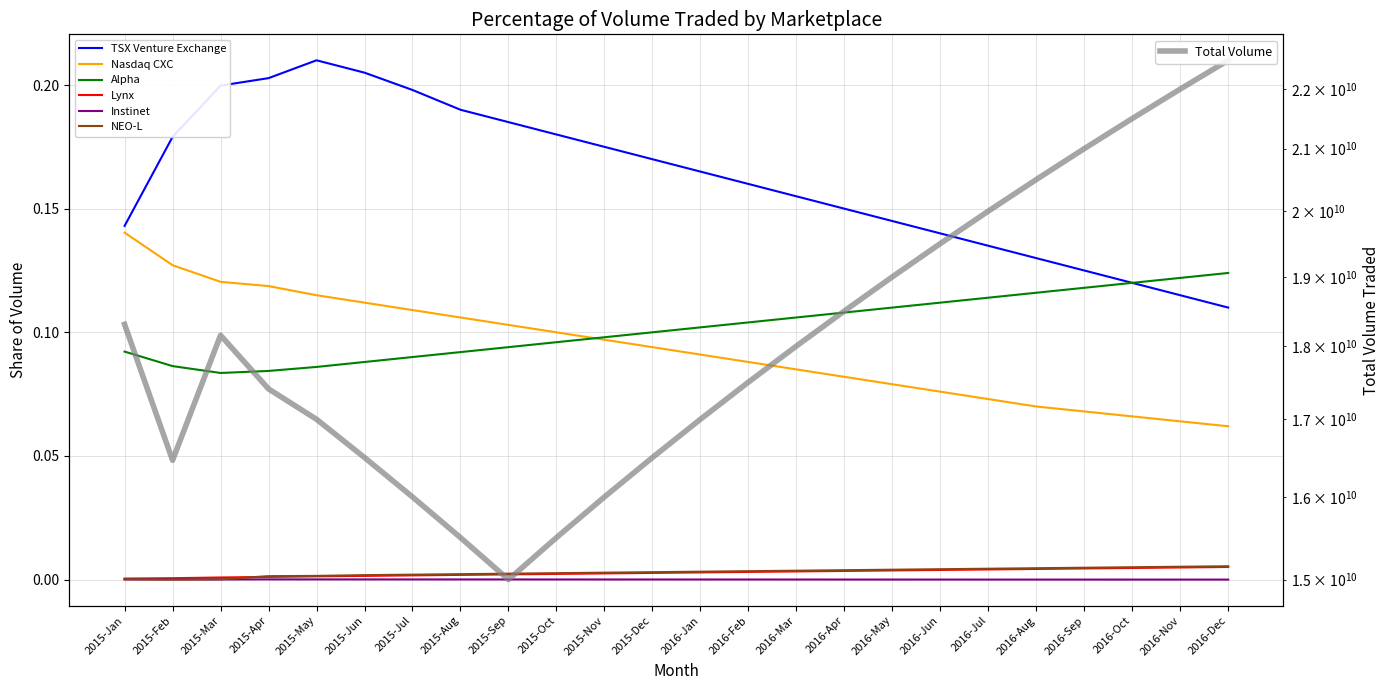

What is the spread (max minus min) of values at 2015-Sep?

0.2